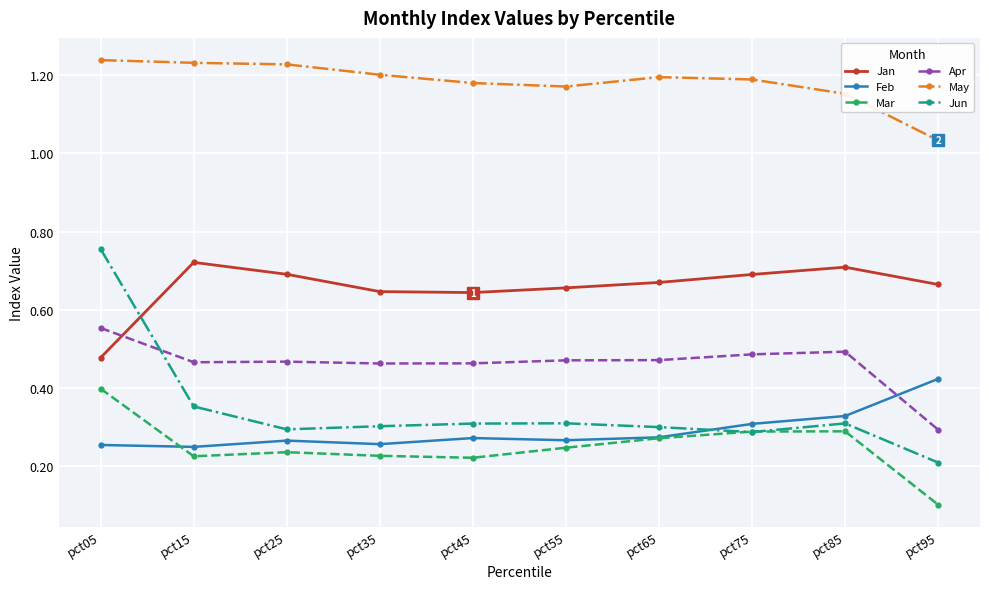

Count the Apr values in the range 0 to 1.

10